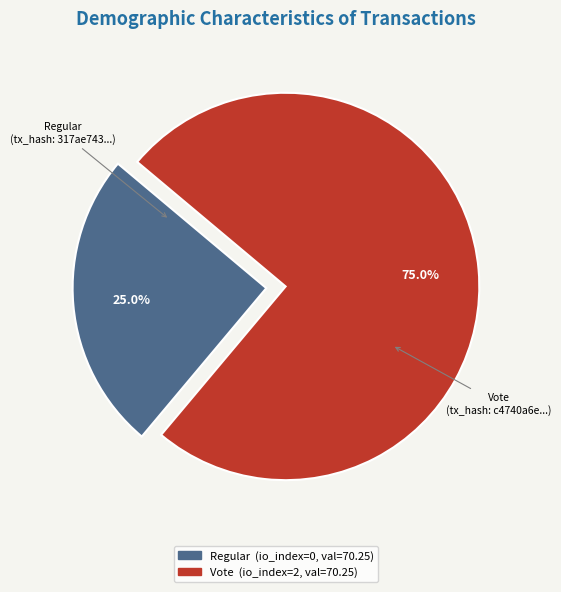

Is there a majority slice in this chart?

Yes